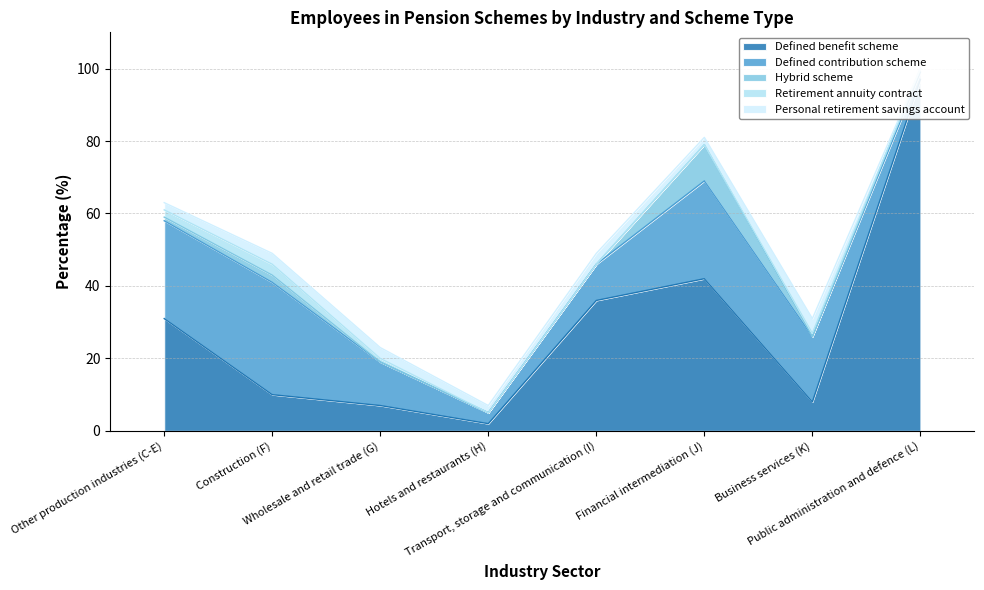

What is the difference between the maximum and second lowest values in the Personal retirement savings account series?

2